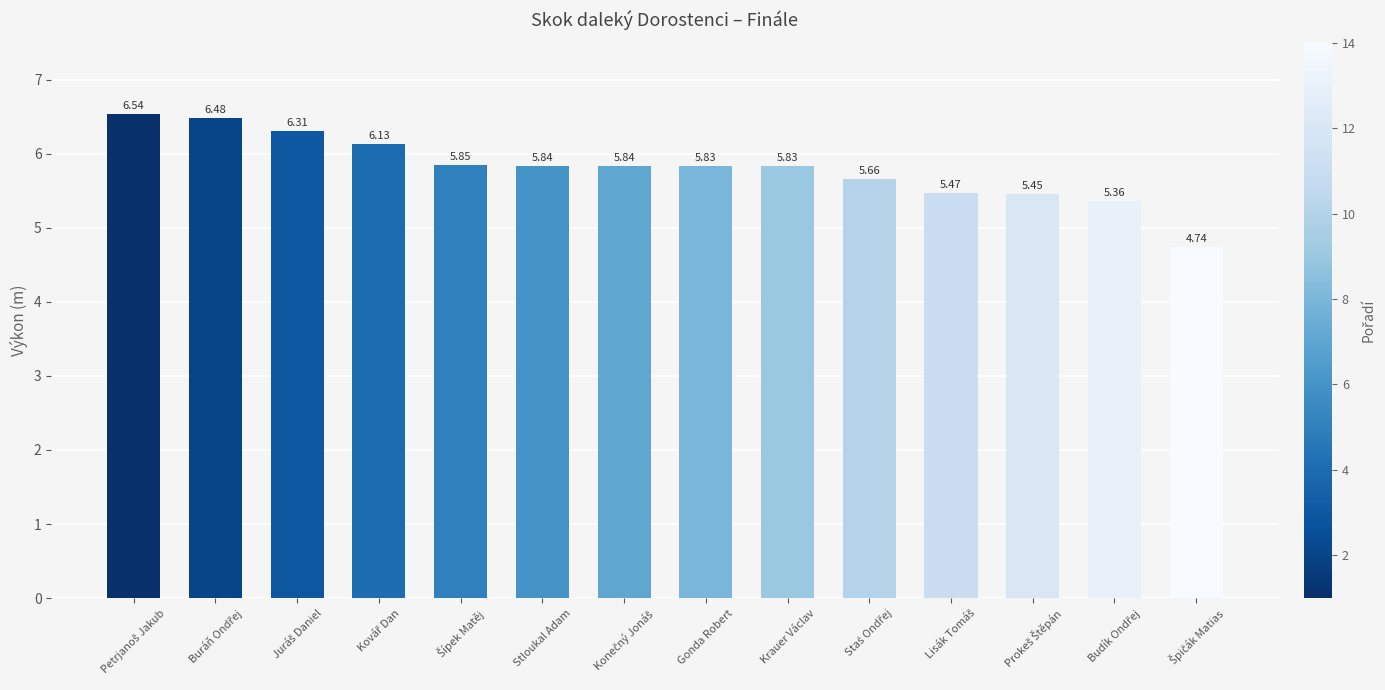

What is the label of the 8th bar from the left?

Gonda Robert